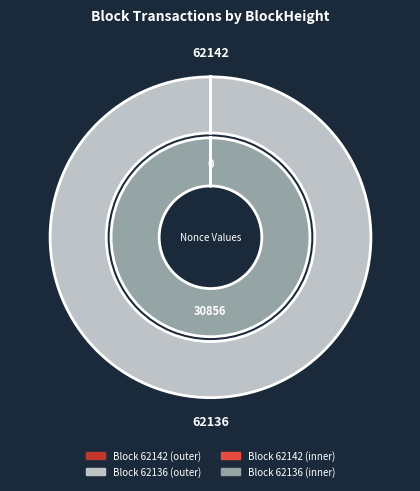

How many slices are in this pie chart?

2